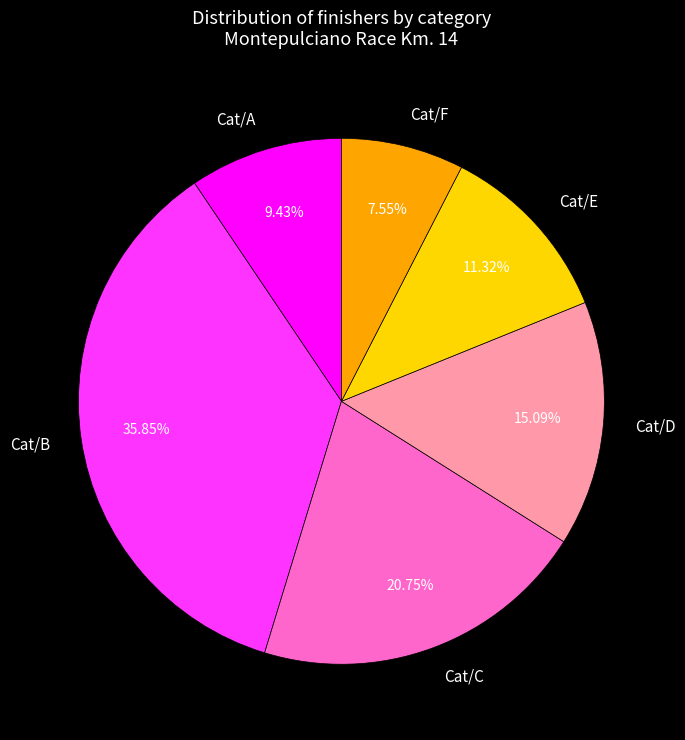

The Cat/B slice represents 36% of the pie. True or false?

True